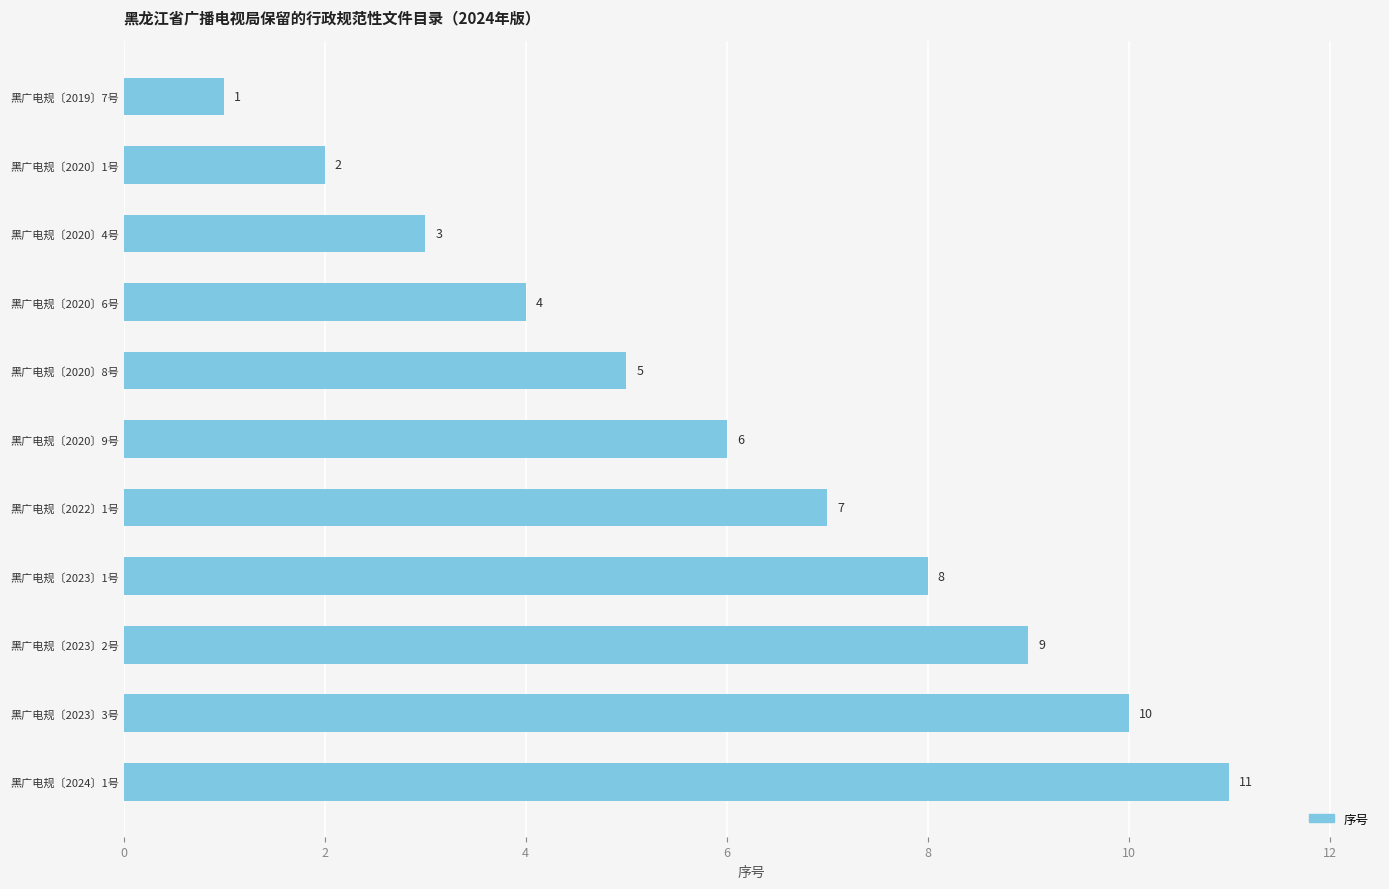

Which category has the highest value across all series?

黑广电规〔2024〕1号